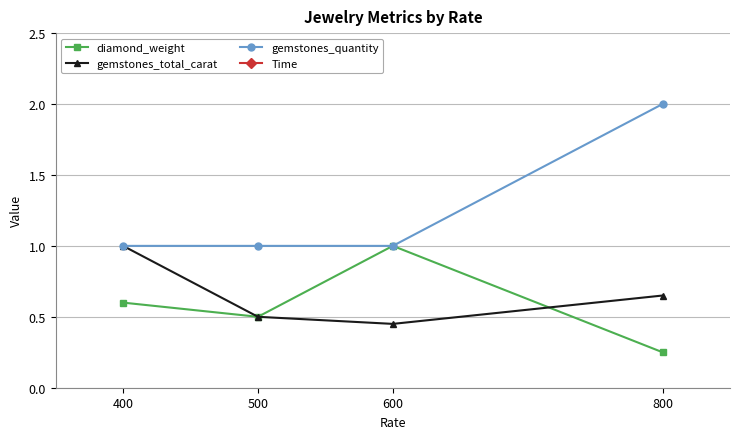

At which label is gemstones_total_carat closest to 0?

600